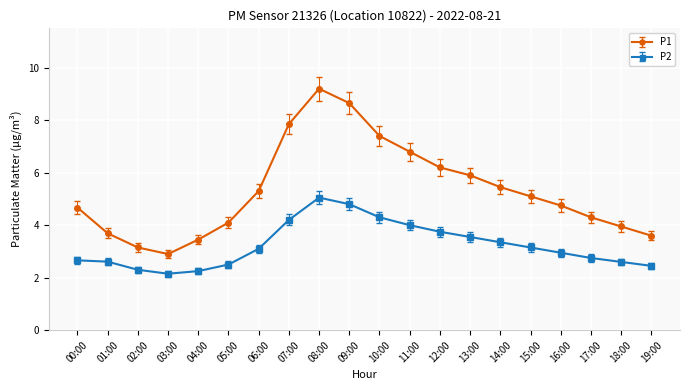

At which label does P2 reach its peak?

08:00